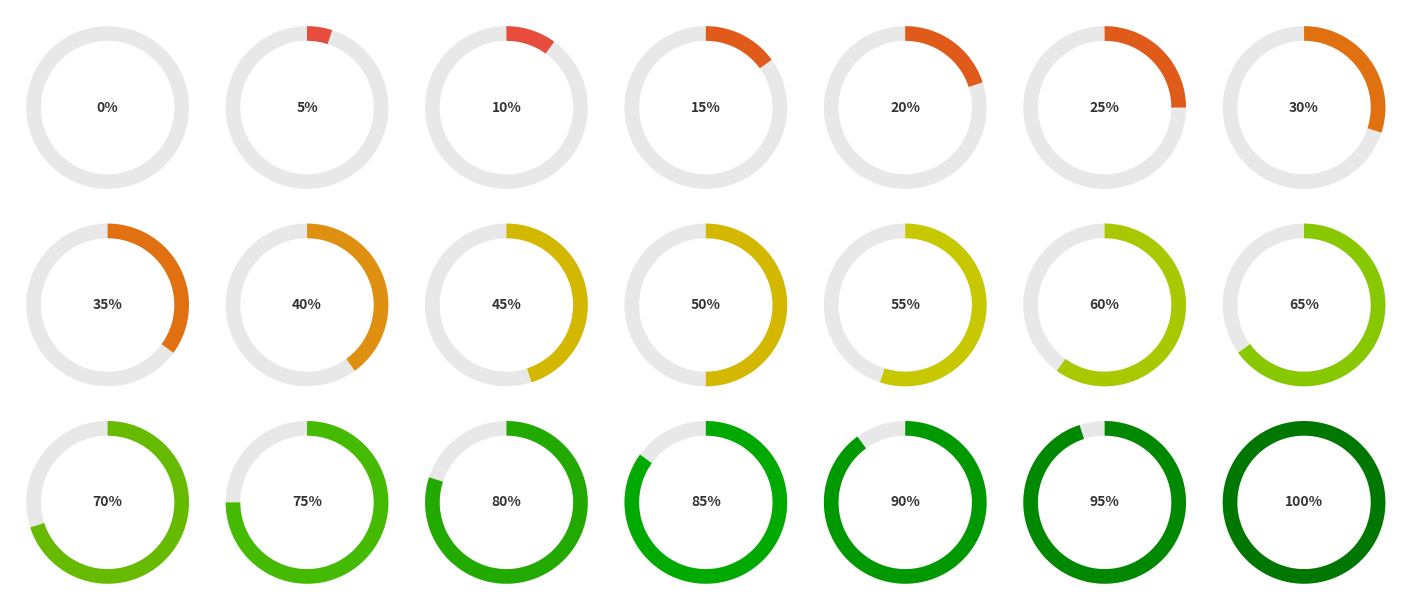

To the nearest percent, what percentage of the pie is 100%?

10%